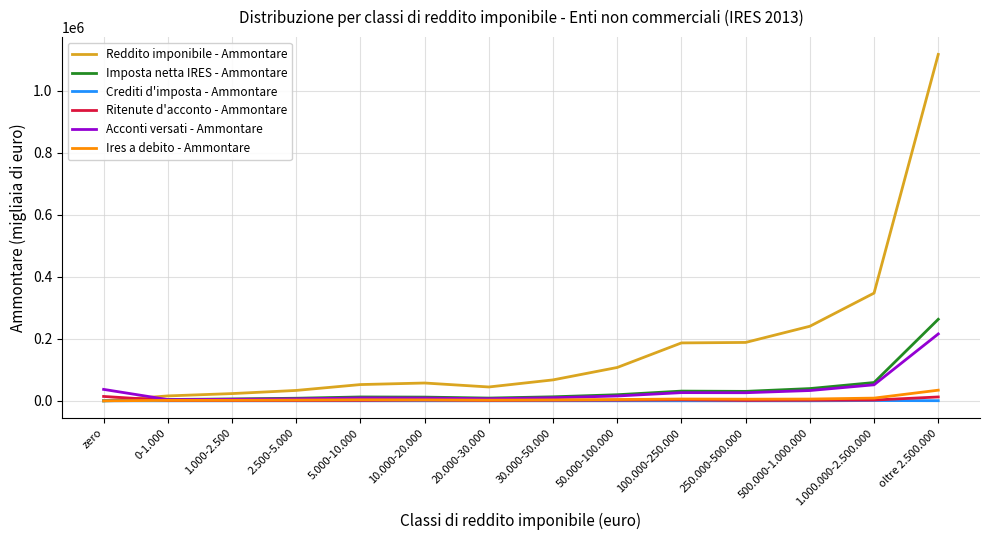

What is the minimum value for Acconti versati - Ammontare?

3940